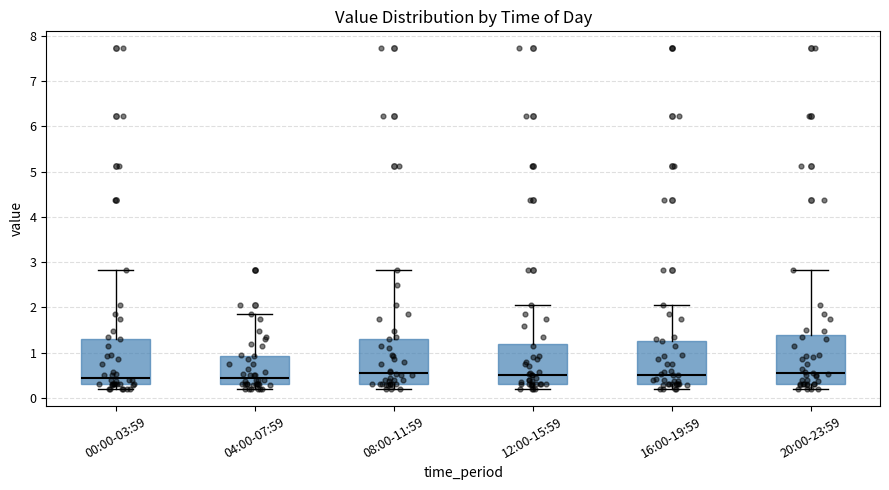

Reading left to right, read every box against the y-axis: the position of its median line, the range the box covers, and the ends of its whiskers. The values are not printed on the chart, so give them approximately, as read against the axis.

00:00-03:59: median 0.5, box 0.3 to 1.3, whiskers 0.2 to 2.8
04:00-07:59: median 0.5, box 0.3 to 0.9, whiskers 0.2 to 1.9
08:00-11:59: median 0.5, box 0.3 to 1.3, whiskers 0.2 to 2.8
12:00-15:59: median 0.5, box 0.3 to 1.2, whiskers 0.2 to 2.1
16:00-19:59: median 0.5, box 0.3 to 1.3, whiskers 0.2 to 2.1
20:00-23:59: median 0.6, box 0.3 to 1.4, whiskers 0.2 to 2.8